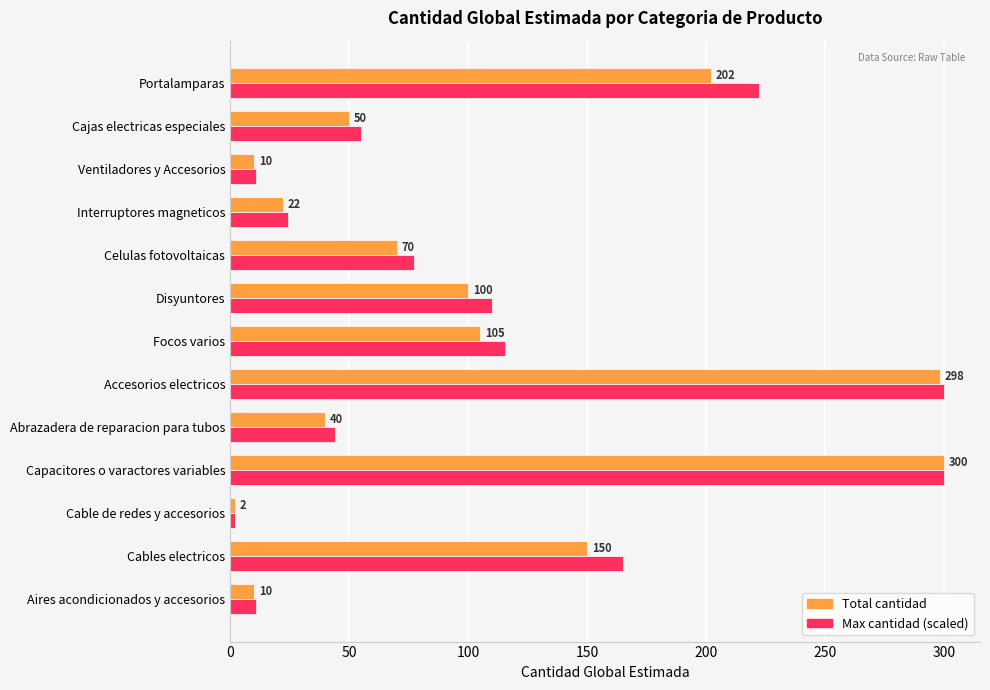

Is it true that Max cantidad (scaled) equals 146.3 at Portalamparas?

False